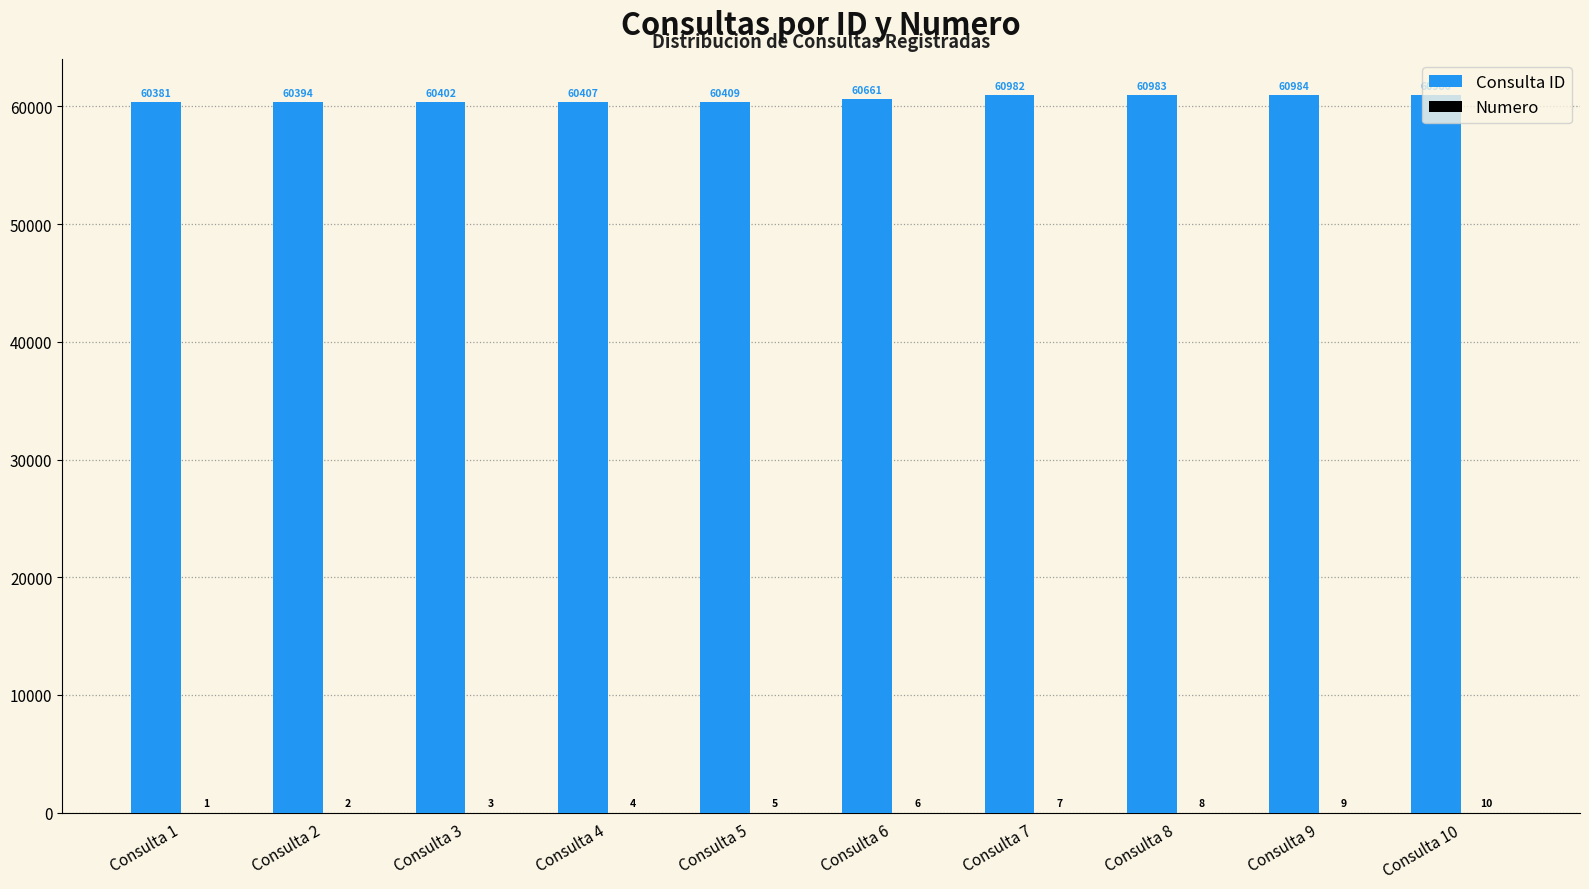

Which category has the highest value across all series?

Consulta 10